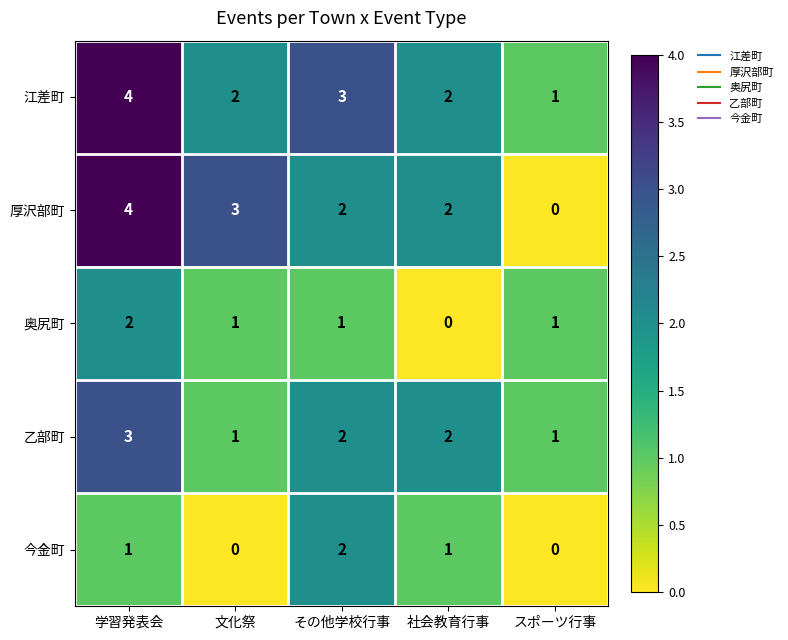

Is the value of 江差町 at 文化祭 greater than the value of 乙部町 at 学習発表会?

No